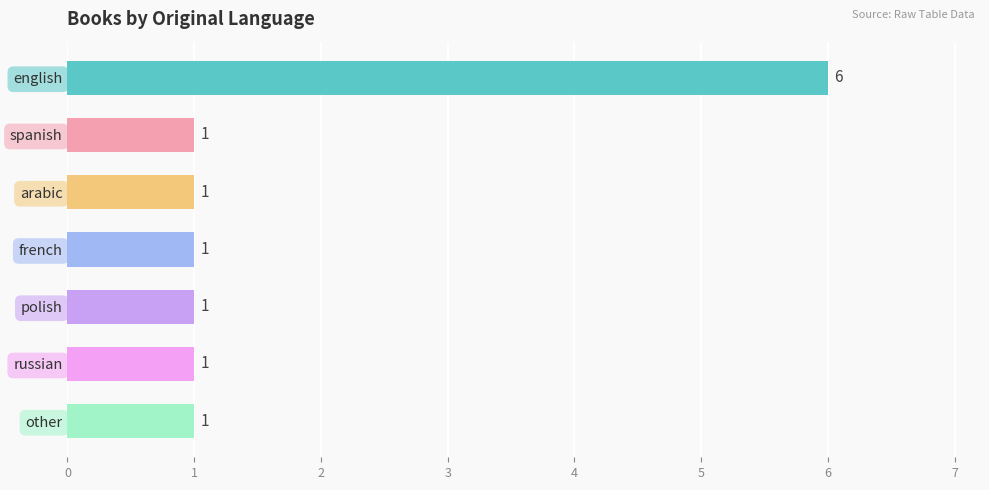

What is the difference between the maximum and minimum values?

5